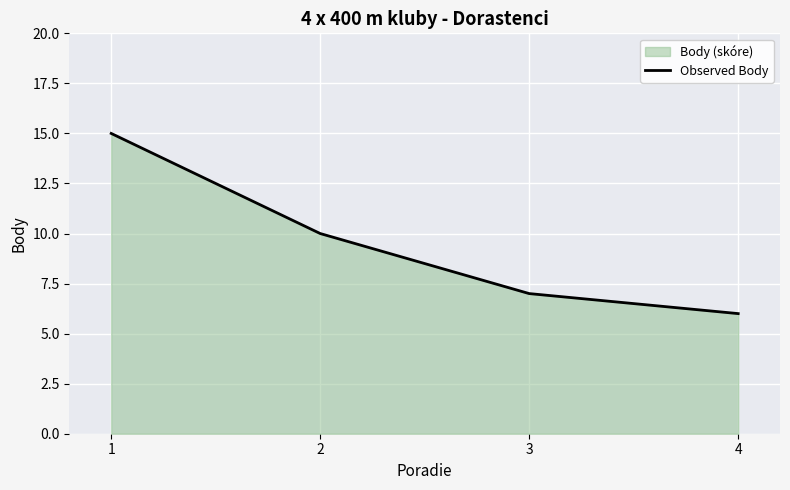

Where does the data first go above 10?

1